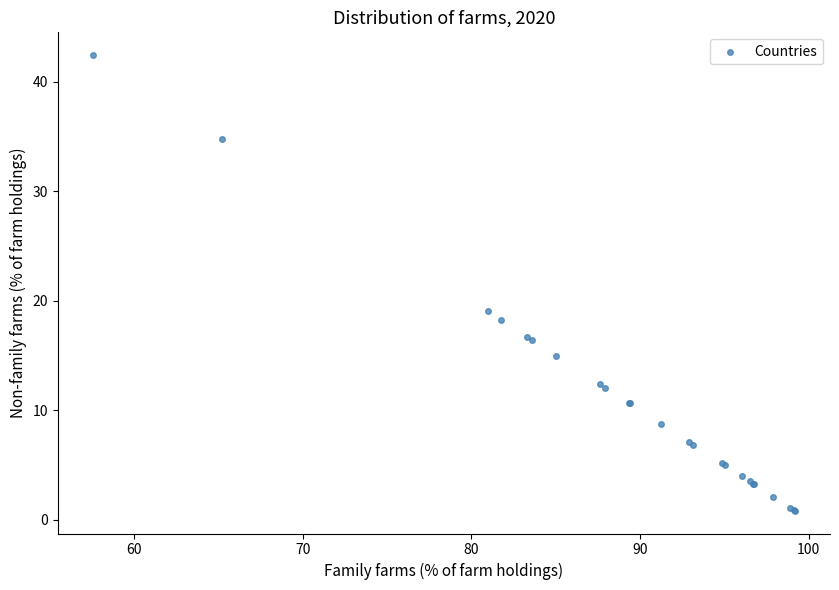

What Y value in the scatter plot is closest to 21?

19.0